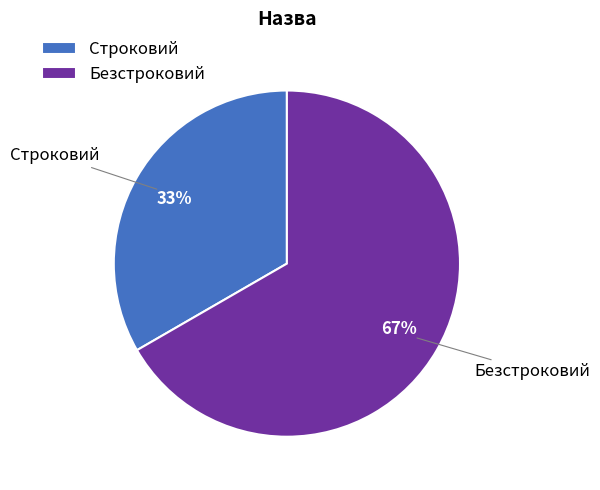

Which slice is the largest?

Безстроковий